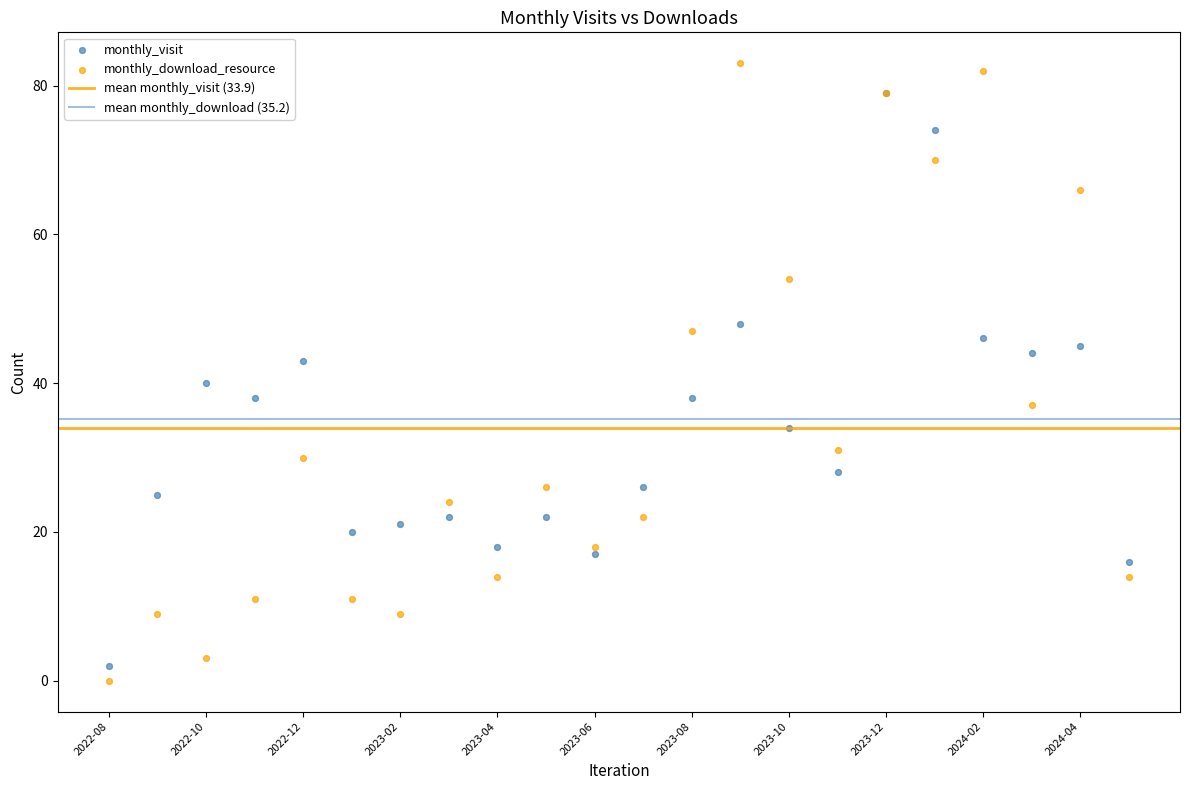

In the monthly_download_resource series, what Y value is closest to 41?

37